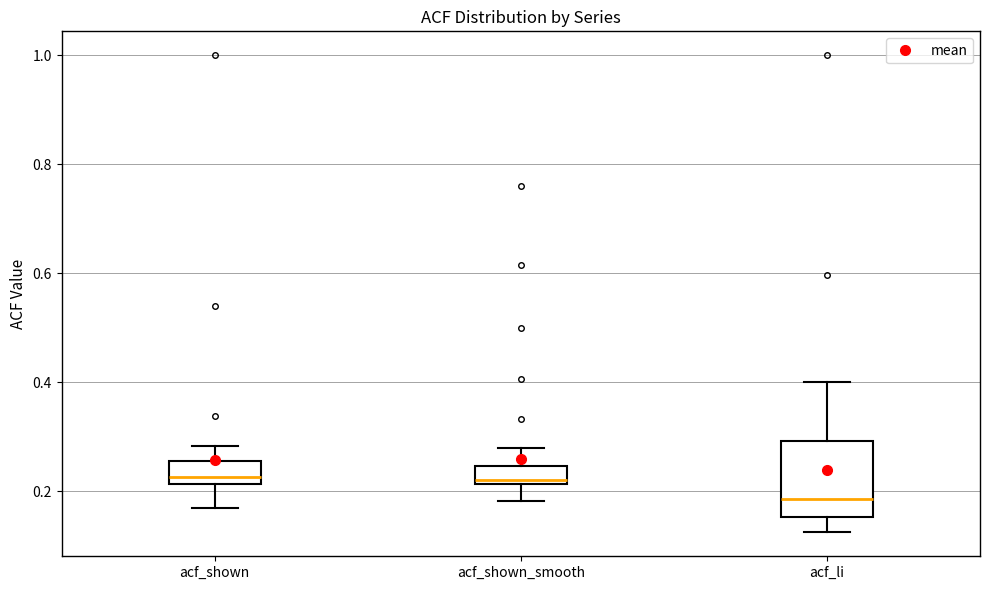

Reading left to right, transcribe this box plot: for each box, give where its median line is, the range the box spans, and where its two whiskers end, as read against the y-axis. The values are not printed on the chart, so give them approximately, as read against the axis.

acf_shown: median 0.22 (just above the box's lower edge), box 0.22 to 0.26, whiskers 0.16 to 0.28
acf_shown_smooth: median 0.22 (just above the box's lower edge), box 0.22 to 0.24, whiskers 0.18 to 0.28
acf_li: median 0.18, box 0.16 to 0.30, whiskers 0.12 to 0.40